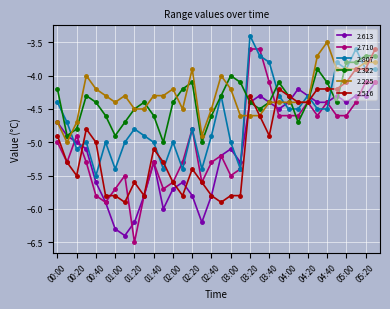

Which series has the largest range (max minus min)?

2.710